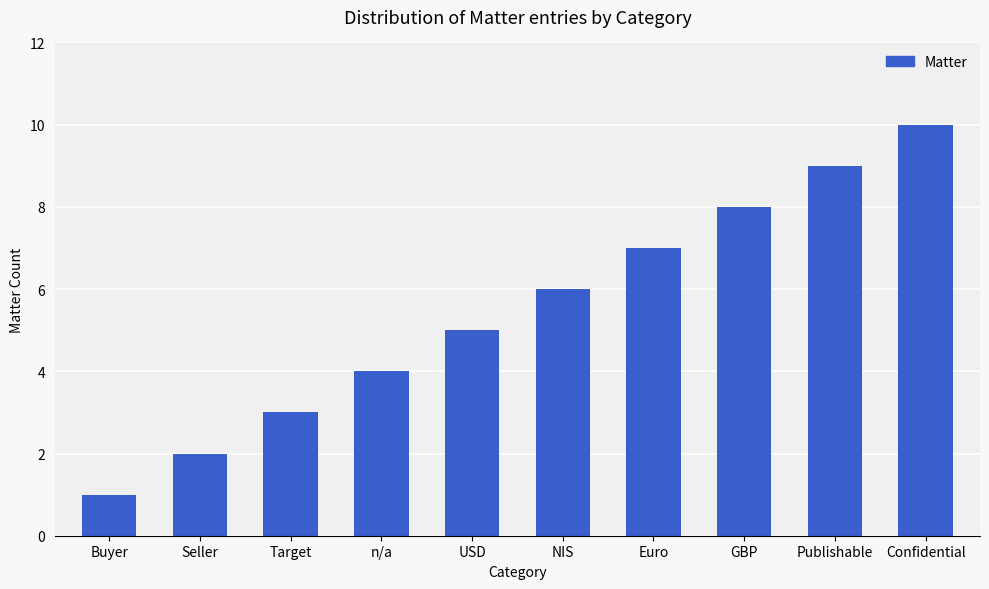

Are the bars grouped side by side (vs. stacked)?

No